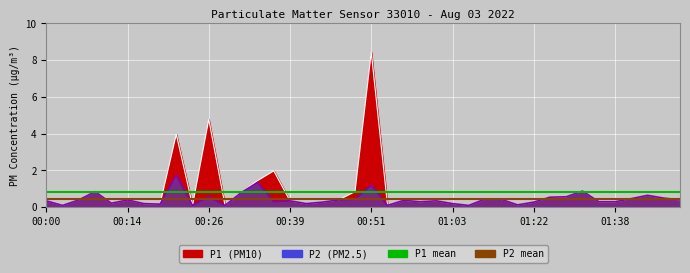

Rank the categories by P2 value from highest to lowest.

00:22, 00:34, 00:51, 01:32, 00:09, 00:31, 01:43, 00:26, 01:30, 01:27, 01:45, 01:40, 01:08, 00:48, 01:14, 00:07, 00:14, 00:46, 01:47, 00:56, 00:00, 00:39, 01:01, 00:36, 00:58, 01:35, 01:38, 00:43, 01:22, 00:12, 00:17, 00:41, 01:03, 00:19, 01:16, 00:05, 00:24, 00:29, 00:53, 01:05